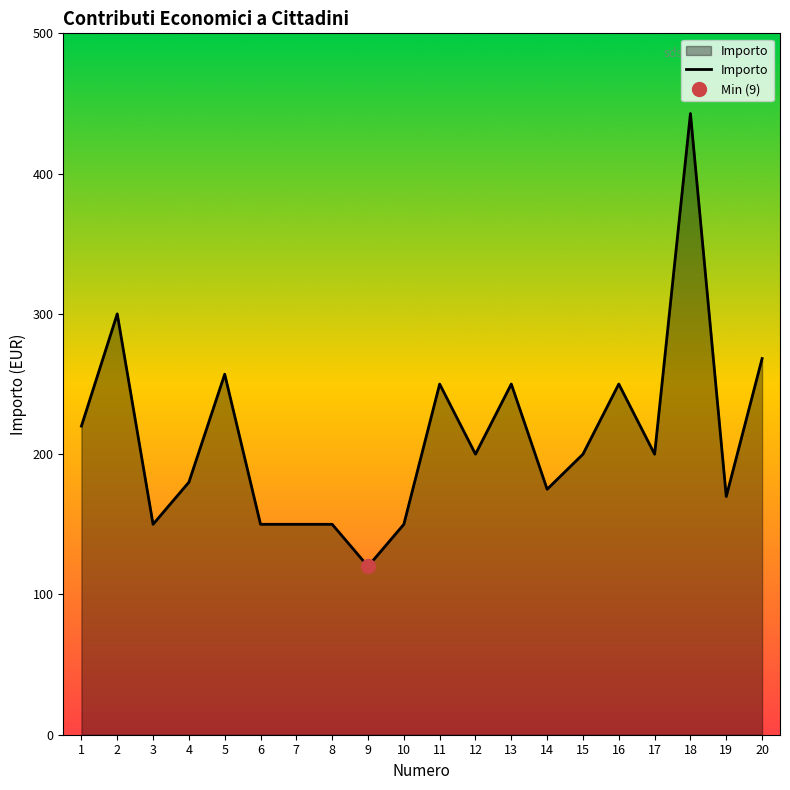

What is the change in value from 3 to 12?

+50.0